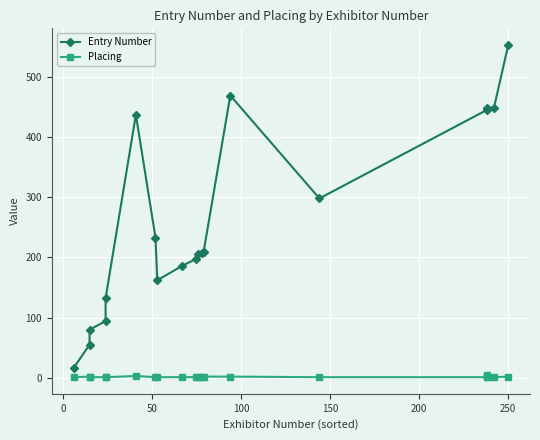

What is the label of the 9th point from the left?

8